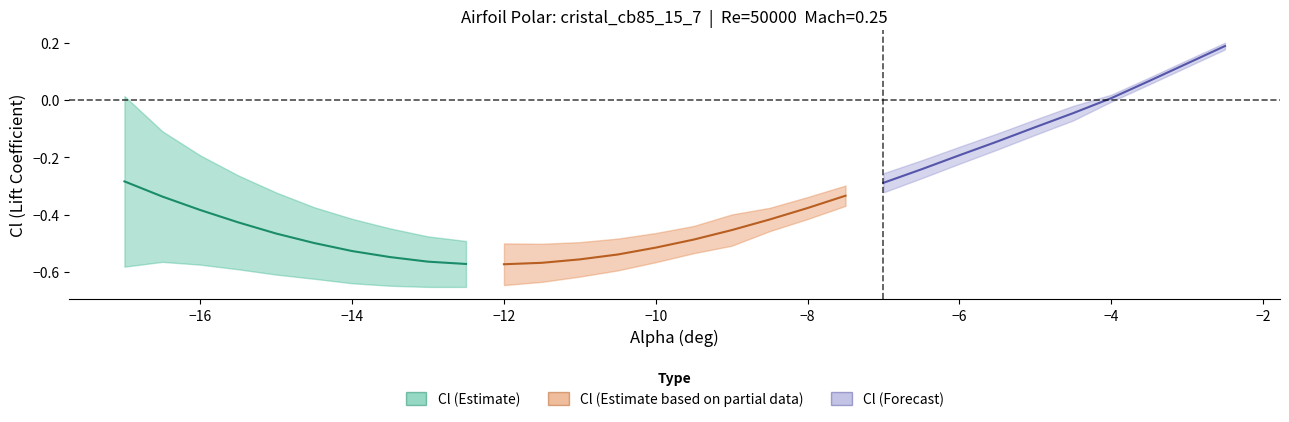

How many categories are shown in the chart?

10